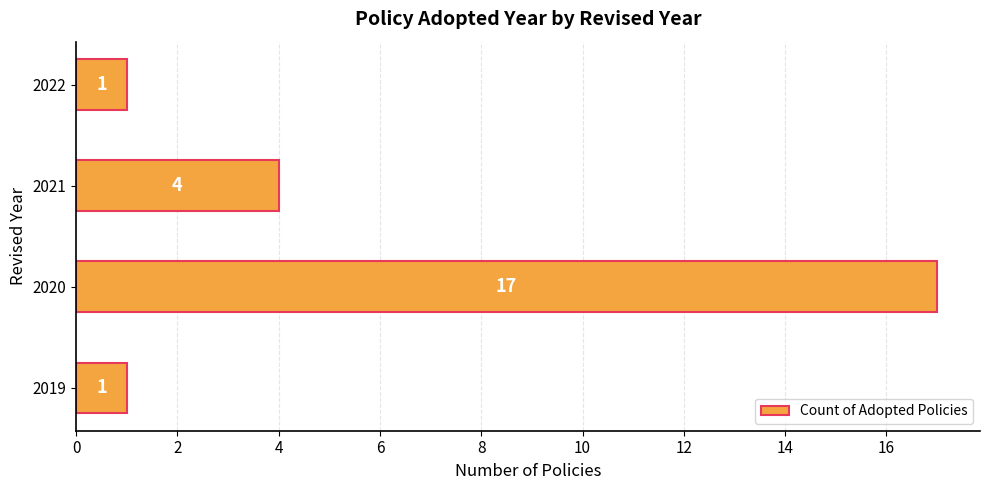

What is the minimum value shown in the chart?

1